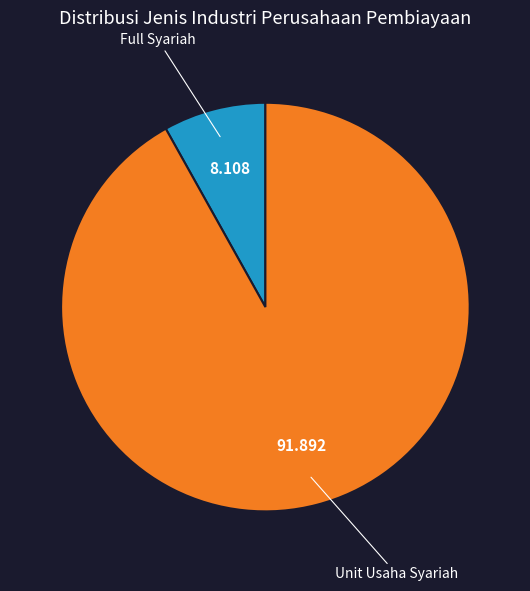

Combined, do Unit Usaha Syariah and Full Syariah account for over 50%?

Yes